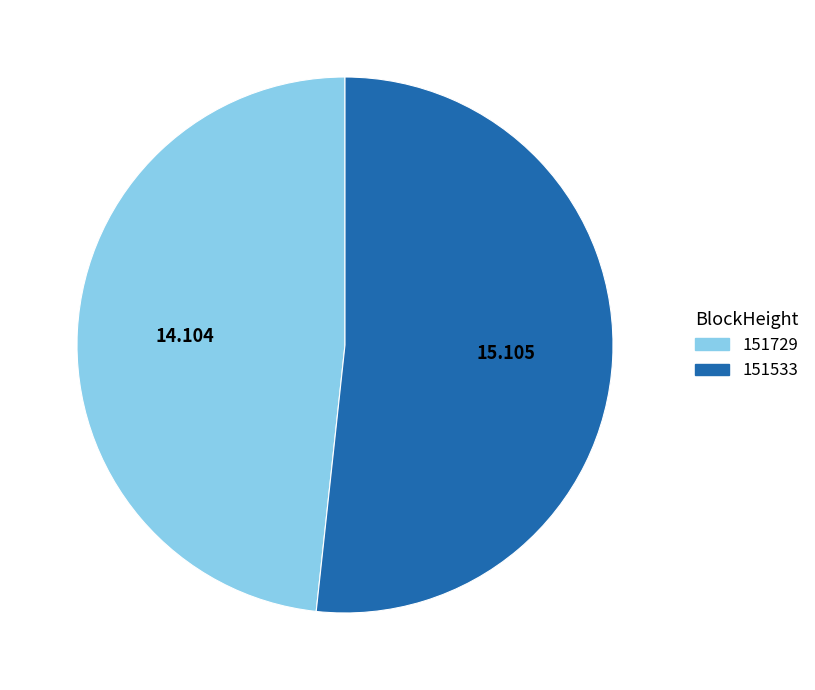

Count the number of slices in the pie.

2